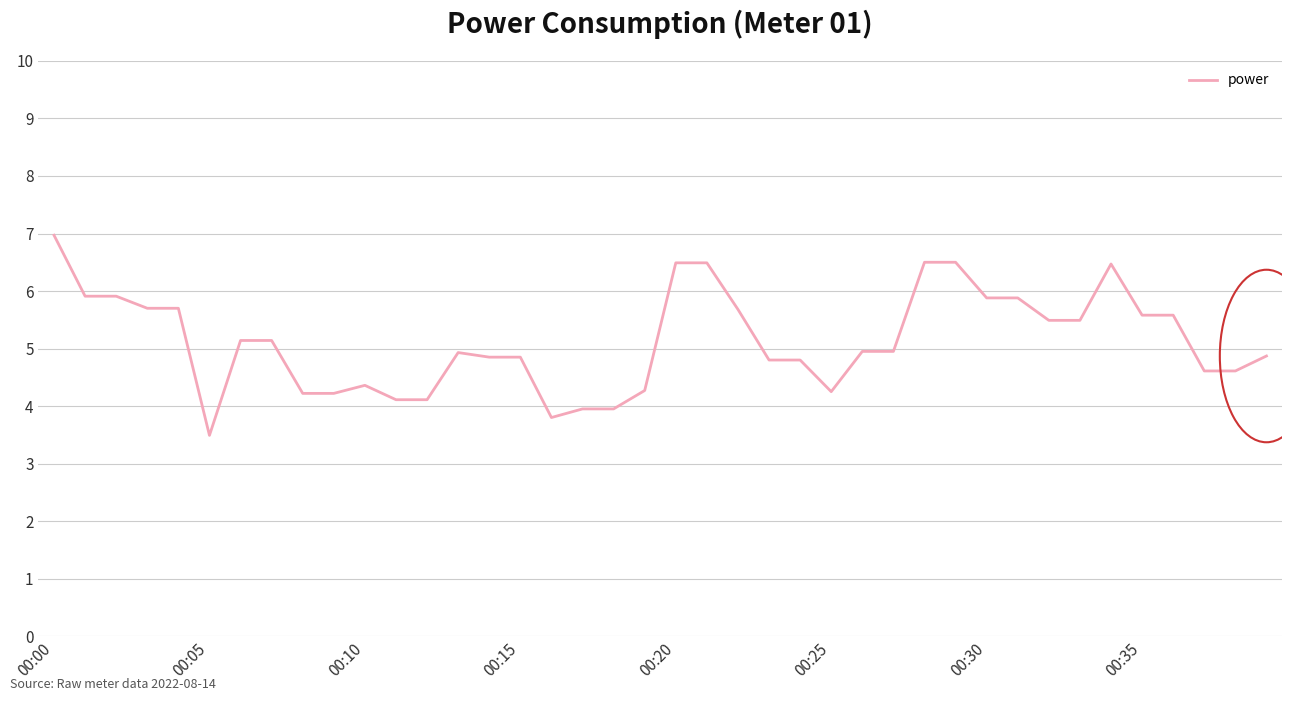

What is the difference between the maximum and minimum values?

3.5